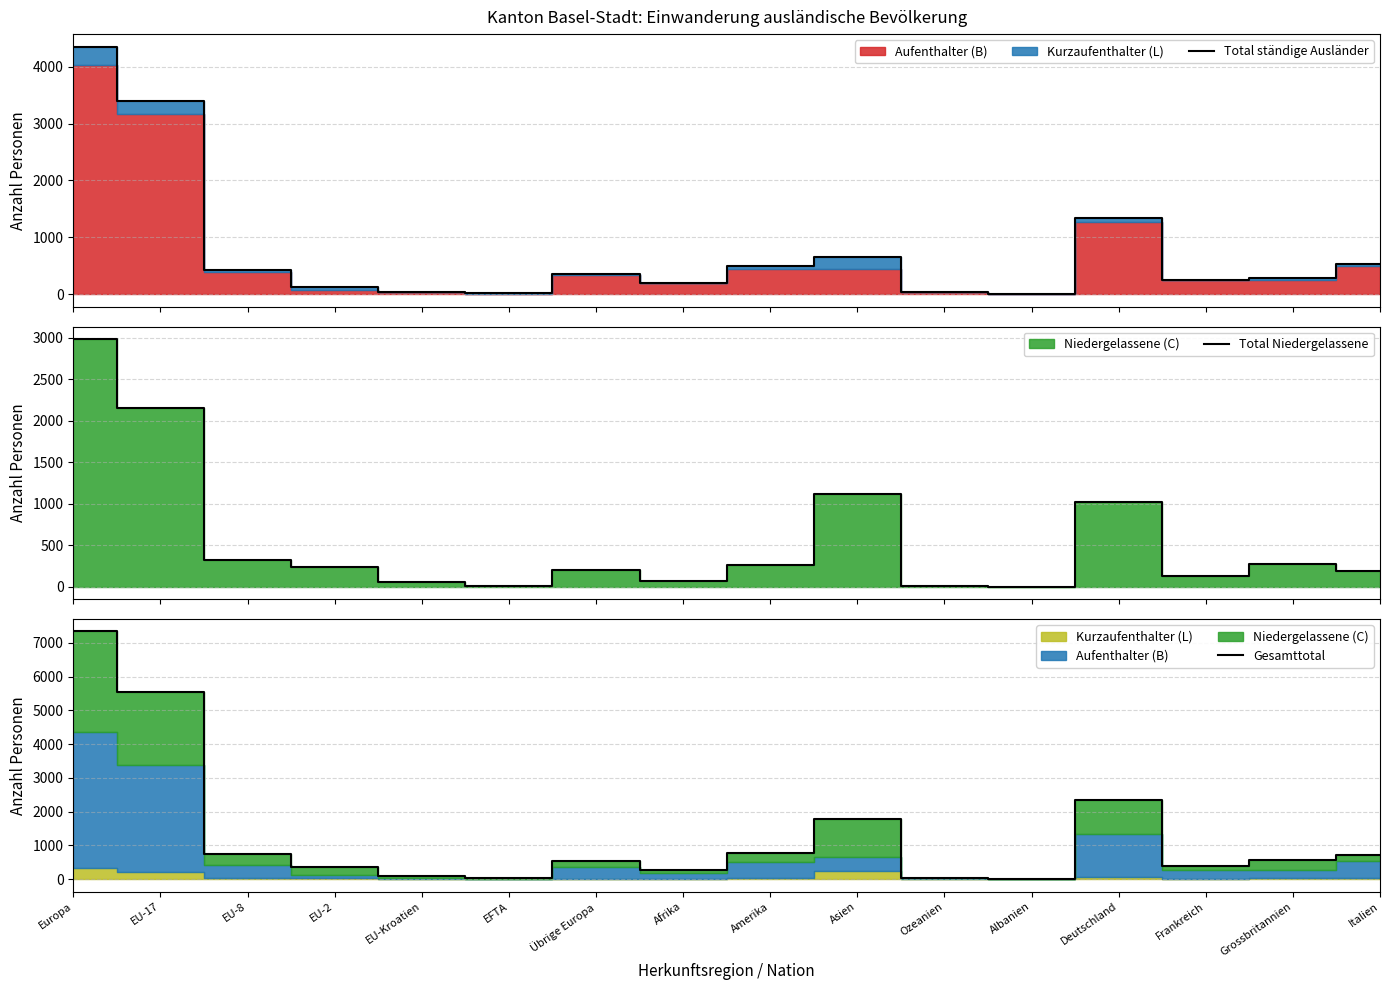

True or false: Total ständige Ausländer has more than 2 points higher than both neighbors.

True